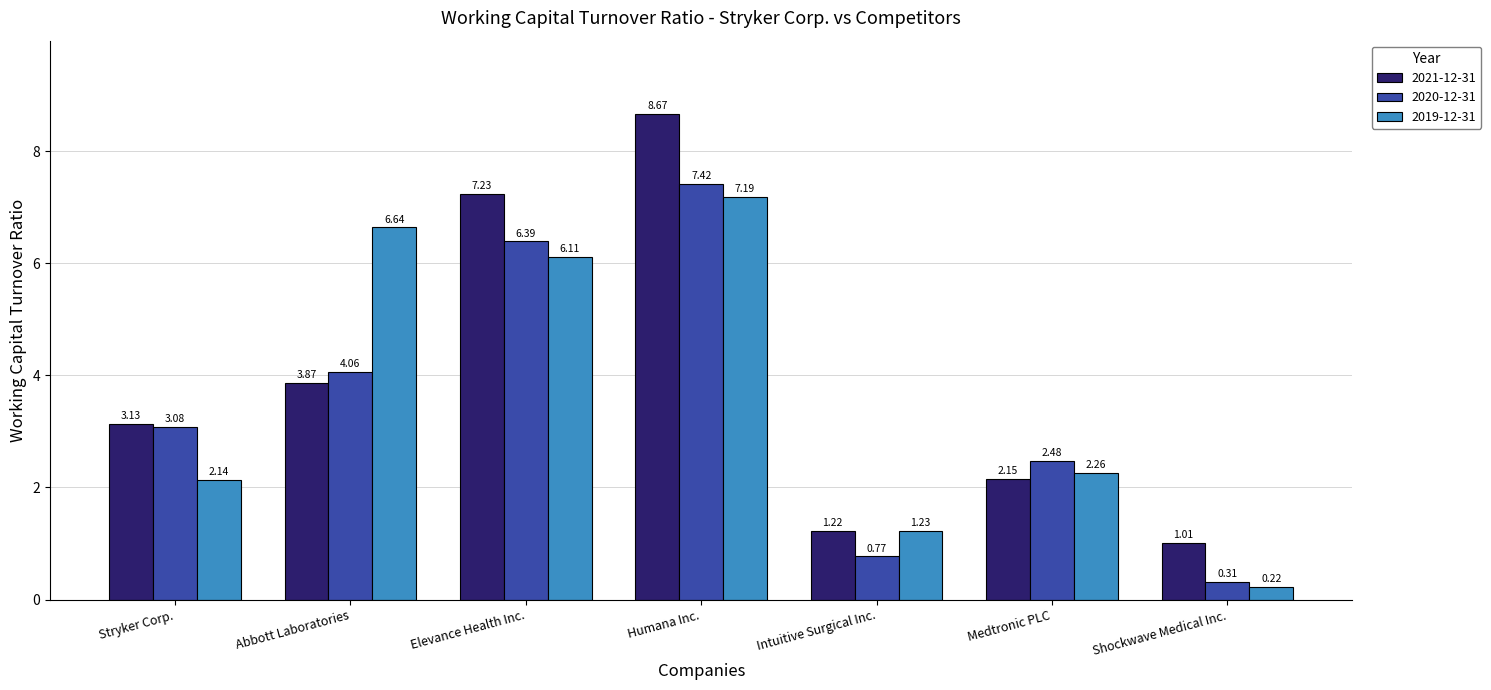

How many groups of bars are there?

7